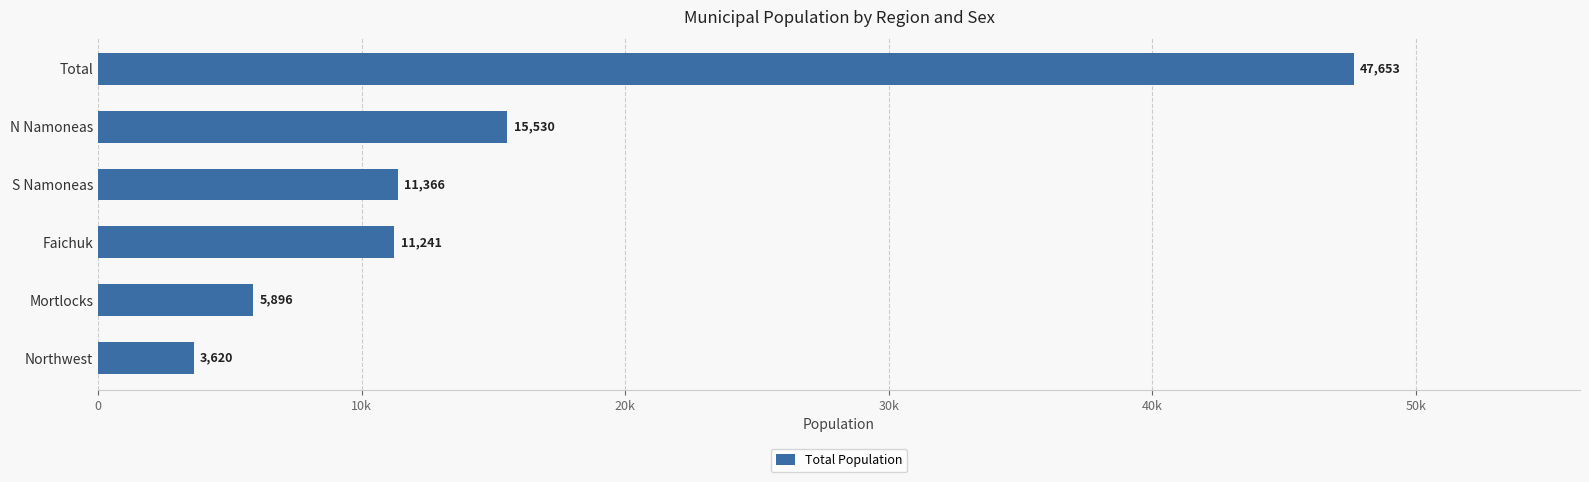

Does the chart contain any negative values?

No